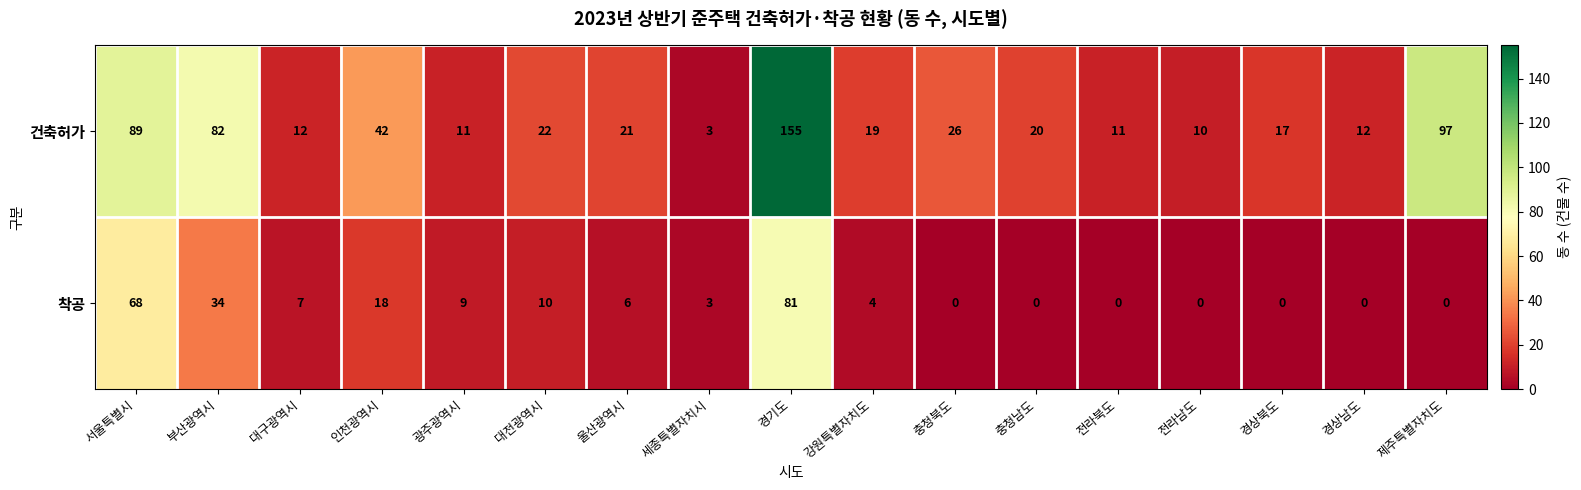

How many categories are shown in the chart?

17